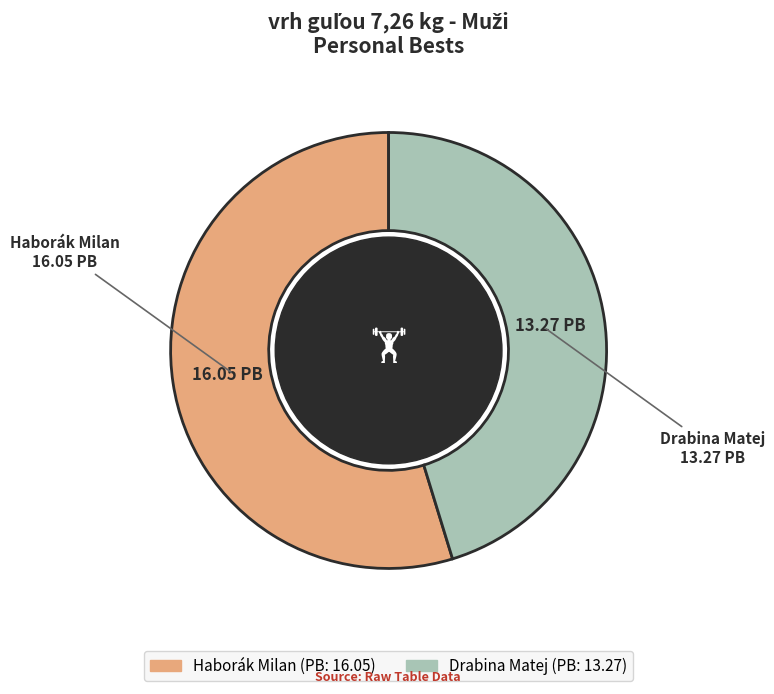

Is it true that Drabina Matej is 35% of the pie?

False